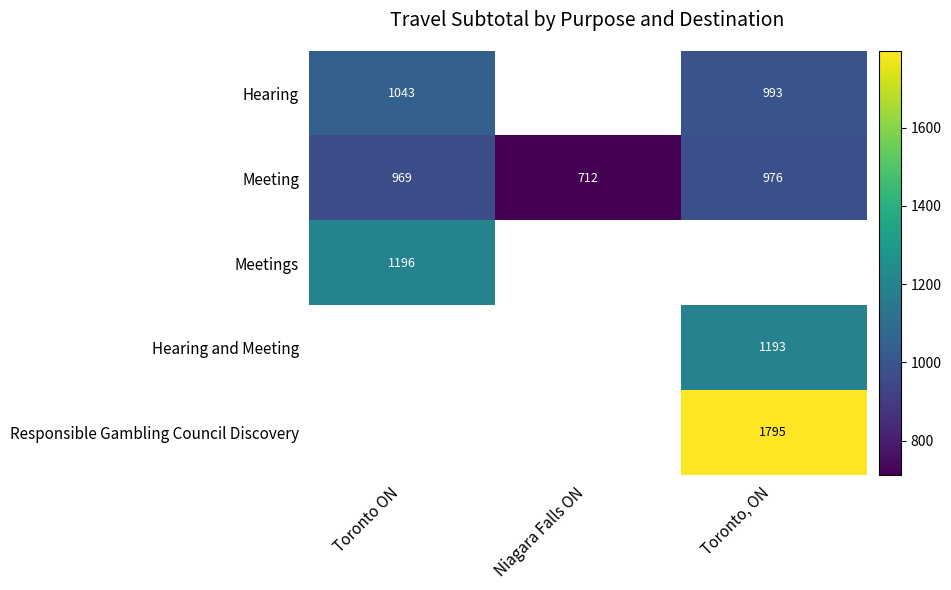

How many values in the Meeting series are below 969?

1